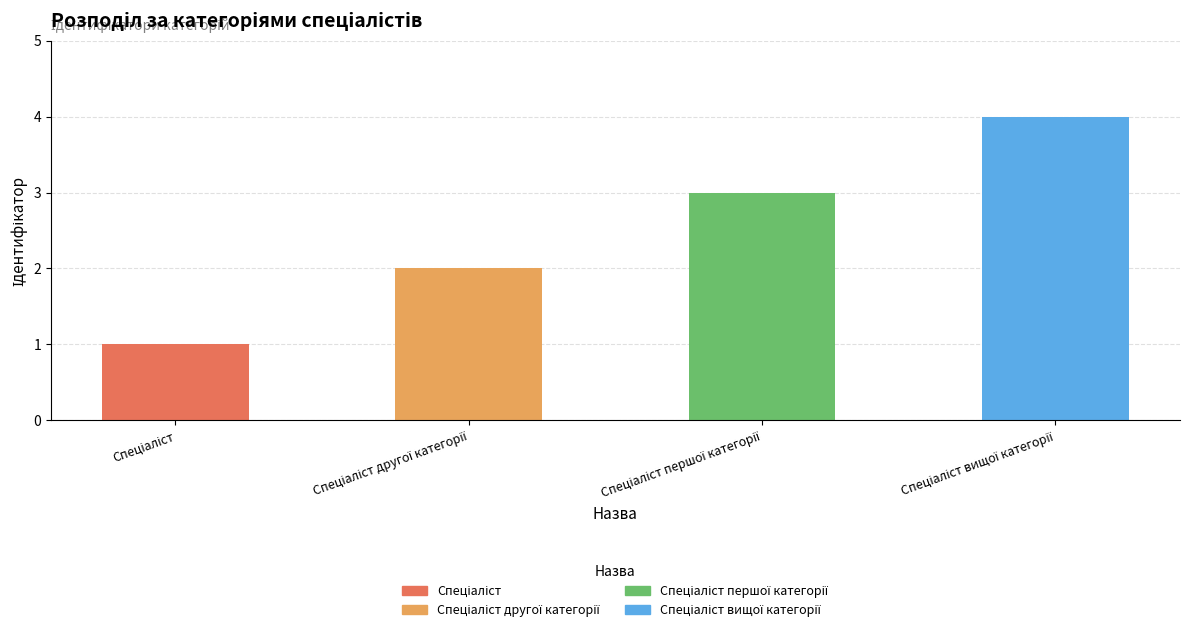

Does the chart contain stacked bars?

No